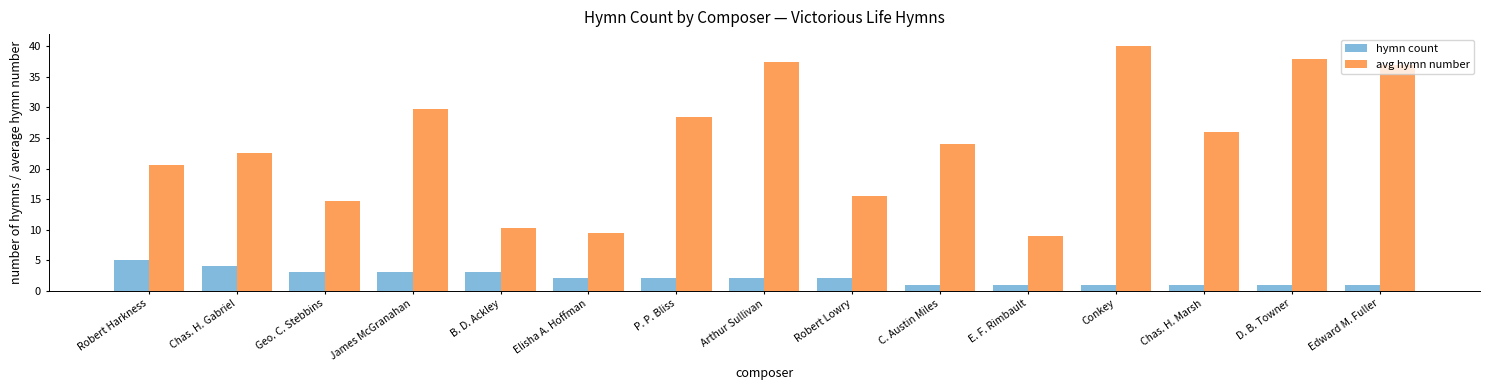

The avg hymn number series shows 37.0 at Edward M. Fuller. True or false?

True